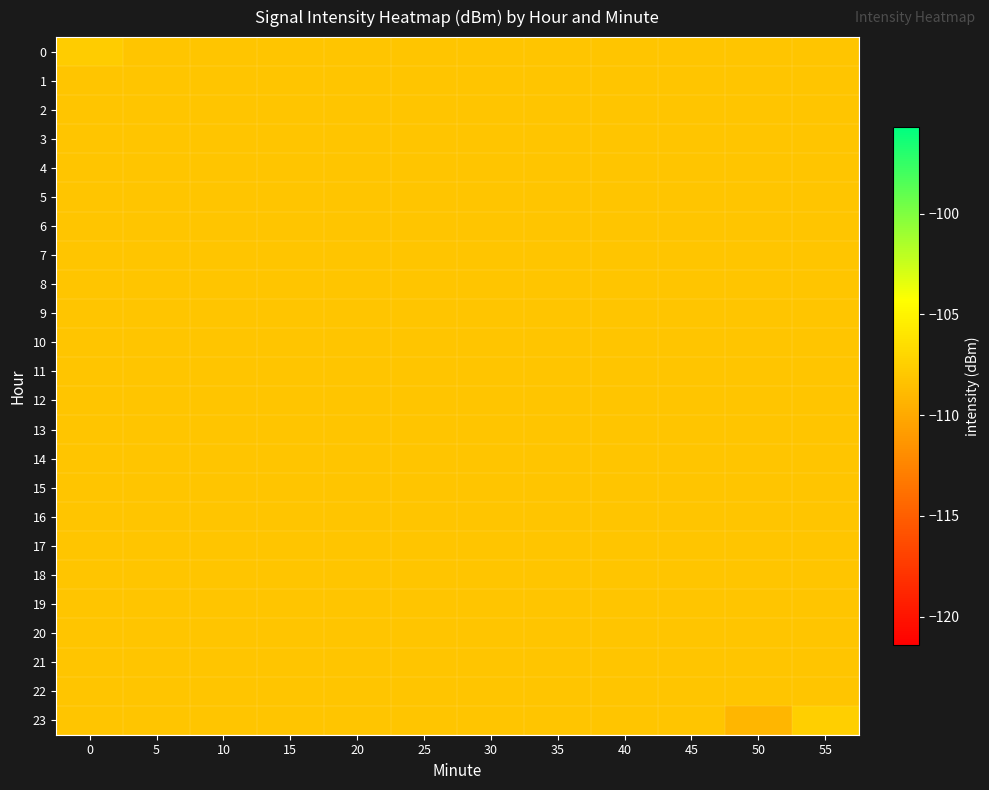

Reading left to right, what are all the values shown in this chart?

0: 0=-107.7	5=-108.1	10=-108.1	15=-108.1	20=-108.1	25=-108.1	30=-108.1	35=-108.1	40=-108.1	45=-108.1	50=-108.1	55=-108.1
1: 0=-108.1	5=-108.1	10=-108.1	15=-108.1	20=-108.1	25=-108.1	30=-108.1	35=-108.1	40=-108.1	45=-108.1	50=-108.1	55=-108.1
2: 0=-108.1	5=-108.1	10=-108.1	15=-108.1	20=-108.1	25=-108.1	30=-108.1	35=-108.1	40=-108.1	45=-108.1	50=-108.1	55=-108.1
3: 0=-108.1	5=-108.1	10=-108.1	15=-108.1	20=-108.1	25=-108.1	30=-108.1	35=-108.1	40=-108.1	45=-108.1	50=-108.1	55=-108.1
4: 0=-108.1	5=-108.1	10=-108.1	15=-108.1	20=-108.1	25=-108.1	30=-108.1	35=-108.1	40=-108.1	45=-108.1	50=-108.1	55=-108.1
5: 0=-108.1	5=-108.1	10=-108.1	15=-108.1	20=-108.1	25=-108.1	30=-108.1	35=-108.1	40=-108.1	45=-108.1	50=-108.1	55=-108.1
6: 0=-108.1	5=-108.1	10=-108.1	15=-108.1	20=-108.1	25=-108.1	30=-108.1	35=-108.1	40=-108.1	45=-108.1	50=-108.1	55=-108.1
7: 0=-108.1	5=-108.1	10=-108.1	15=-108.1	20=-108.1	25=-108.1	30=-108.1	35=-108.1	40=-108.1	45=-108.1	50=-108.1	55=-108.1
8: 0=-108.1	5=-108.1	10=-108.1	15=-108.1	20=-108.1	25=-108.1	30=-108.1	35=-108.1	40=-108.1	45=-108.1	50=-108.1	55=-108.1
9: 0=-108.1	5=-108.1	10=-108.1	15=-108.1	20=-108.1	25=-108.1	30=-108.1	35=-108.1	40=-108.1	45=-108.1	50=-108.1	55=-108.1
10: 0=-108.1	5=-108.1	10=-108.1	15=-108.1	20=-108.1	25=-108.1	30=-108.1	35=-108.1	40=-108.1	45=-108.1	50=-108.1	55=-108.1
11: 0=-108.1	5=-108.1	10=-108.1	15=-108.1	20=-108.1	25=-108.1	30=-108.1	35=-108.1	40=-108.1	45=-108.1	50=-108.1	55=-108.1
12: 0=-108.1	5=-108.1	10=-108.1	15=-108.1	20=-108.1	25=-108.1	30=-108.1	35=-108.1	40=-108.1	45=-108.1	50=-108.1	55=-108.1
13: 0=-108.1	5=-108.1	10=-108.1	15=-108.1	20=-108.1	25=-108.1	30=-108.1	35=-108.1	40=-108.1	45=-108.1	50=-108.1	55=-108.1
14: 0=-108.1	5=-108.1	10=-108.1	15=-108.1	20=-108.1	25=-108.1	30=-108.1	35=-108.1	40=-108.1	45=-108.1	50=-108.1	55=-108.1
15: 0=-108.1	5=-108.1	10=-108.1	15=-108.1	20=-108.1	25=-108.1	30=-108.1	35=-108.1	40=-108.1	45=-108.1	50=-108.1	55=-108.1
16: 0=-108.1	5=-108.1	10=-108.1	15=-108.1	20=-108.1	25=-108.1	30=-108.1	35=-108.1	40=-108.1	45=-108.1	50=-108.1	55=-108.1
17: 0=-108.1	5=-108.1	10=-108.1	15=-108.1	20=-108.1	25=-108.1	30=-108.1	35=-108.1	40=-108.1	45=-108.1	50=-108.1	55=-108.1
18: 0=-108.1	5=-108.1	10=-108.1	15=-108.1	20=-108.1	25=-108.1	30=-108.1	35=-108.1	40=-108.1	45=-108.1	50=-108.1	55=-108.1
19: 0=-108.1	5=-108.1	10=-108.1	15=-108.1	20=-108.1	25=-108.1	30=-108.1	35=-108.1	40=-108.1	45=-108.1	50=-108.1	55=-108.1
20: 0=-108.1	5=-108.1	10=-108.1	15=-108.1	20=-108.1	25=-108.1	30=-108.1	35=-108.1	40=-108.1	45=-108.1	50=-108.1	55=-108.1
21: 0=-108.1	5=-108.1	10=-108.1	15=-108.1	20=-108.1	25=-108.1	30=-108.1	35=-108.1	40=-108.1	45=-108.1	50=-108.1	55=-108.1
22: 0=-108.1	5=-108.1	10=-108.1	15=-108.1	20=-108.1	25=-108.1	30=-108.1	35=-108.1	40=-108.1	45=-108.1	50=-108.1	55=-108.1
23: 0=-108.1	5=-108.1	10=-108.1	15=-108.1	20=-108.1	25=-108.1	30=-108.1	35=-108.1	40=-108.1	45=-108.1	50=-109.1	55=-107.4